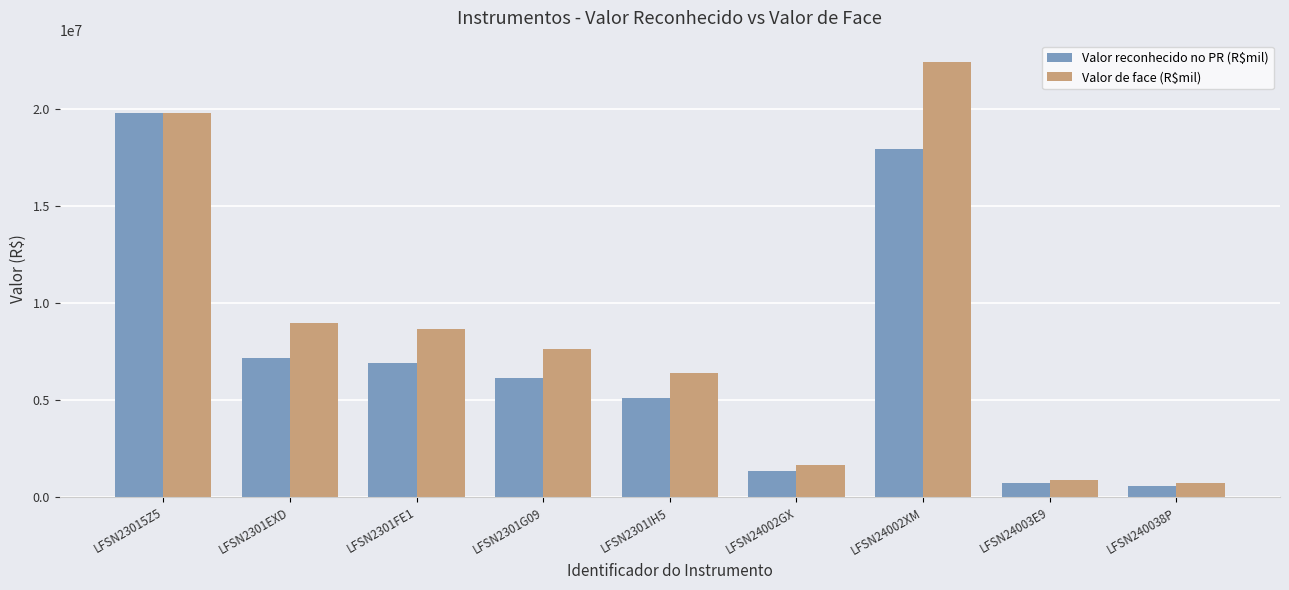

Reading right to left, list all the values displayed in this chart.

Valor reconhecido no PR (R$mil): 570660.7	731339.4	17938485.6	1333333.3	5136906.9	6133333.3	6933333.3	7200000.0	19800000.0
Valor de face (R$mil): 713325.9	914174.3	22423107.0	1666666.7	6421133.7	7666666.7	8666666.7	9000000.0	19800000.0